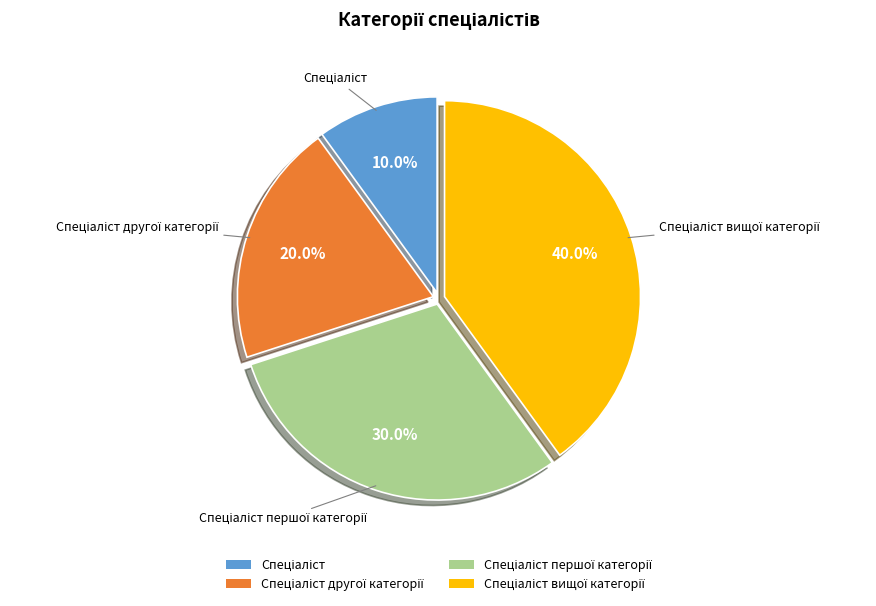

Is there a majority slice in this chart?

No